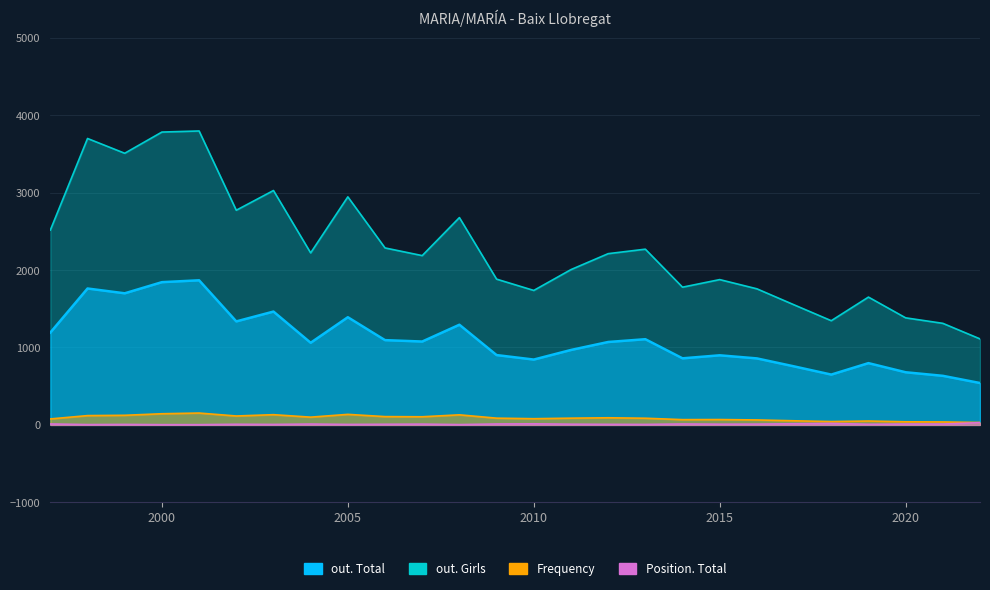

At 2021, list the series in order from largest to smallest.

out. Girls, out. Total, Frequency, Position. Total